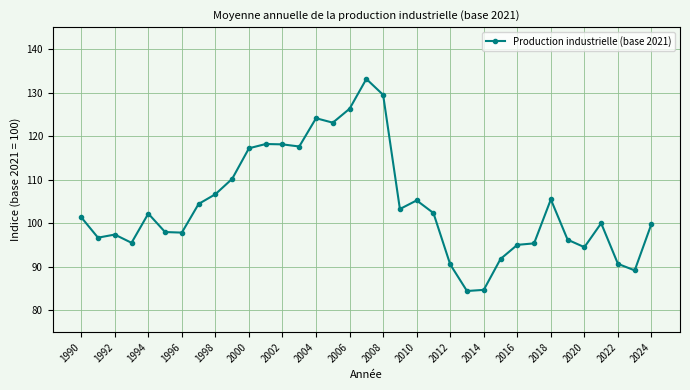

What is the value of the 28th point from the left?

95.4